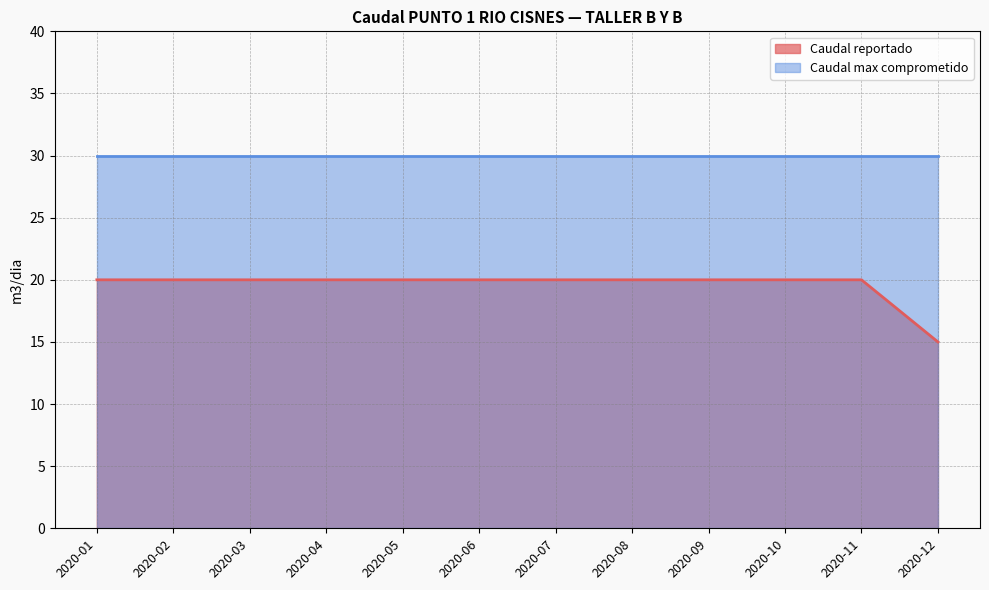

True or false: the data shows 20 at 2020-05.

True